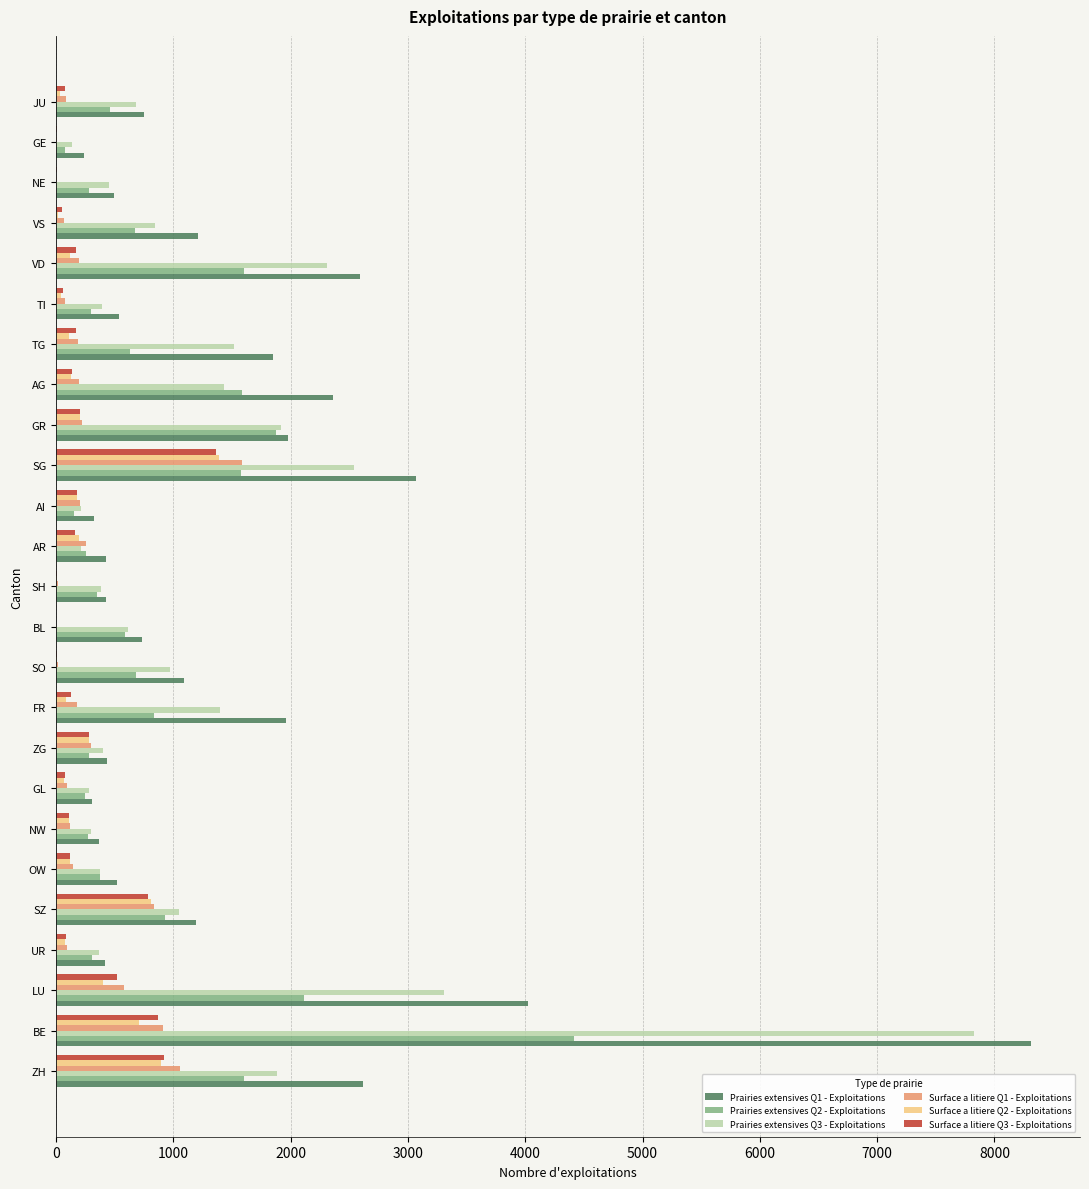

Between ZH and ZG, which series saw the biggest shift?

Prairies extensives Q1 - Exploitations